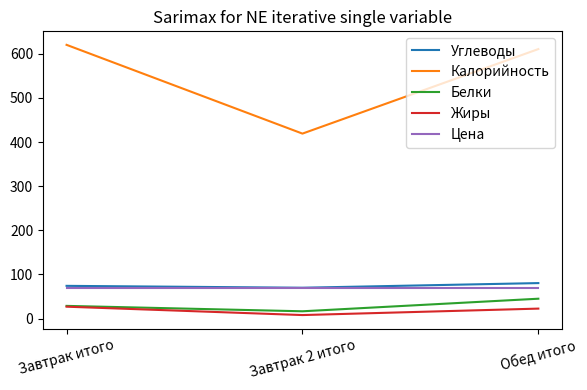

True or false: Белки has a value of 28.6 at Завтрак итого.

True